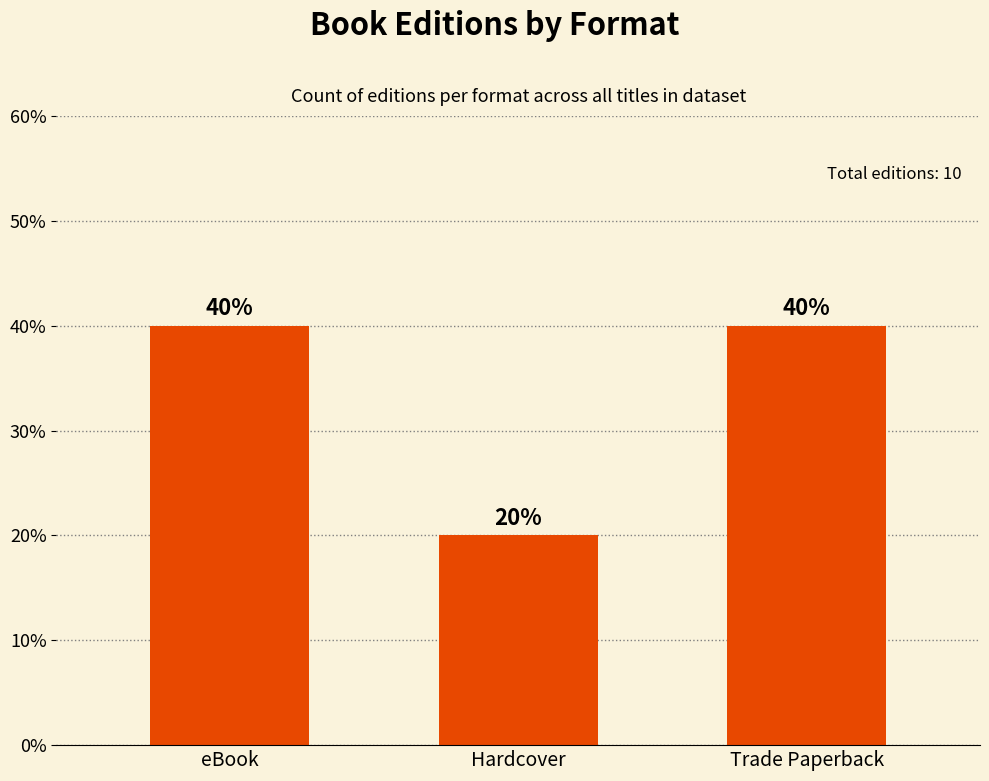

True or false: the data shows 40 at eBook.

True